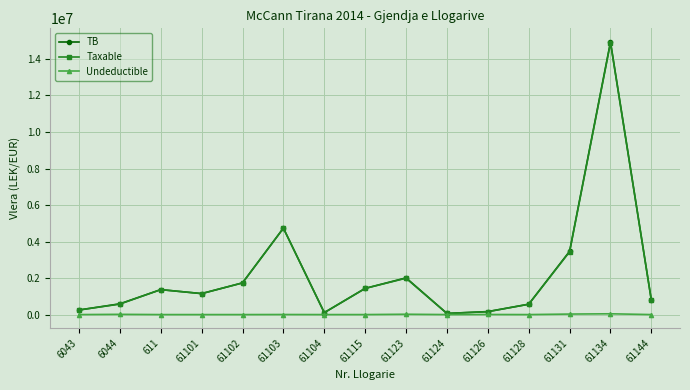

Which series has the largest range (max minus min)?

TB